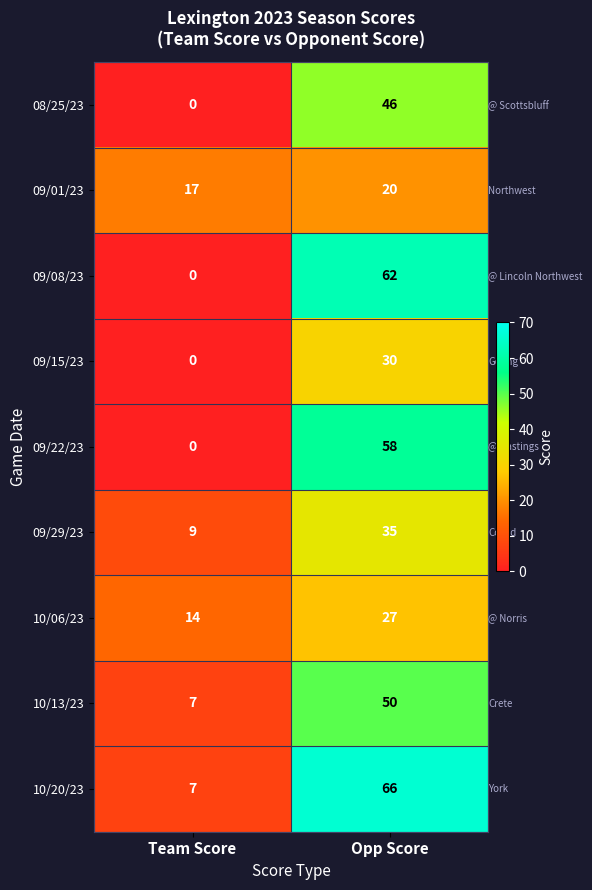

Is it true that 09/29/23 equals 35 at Opp Score?

True